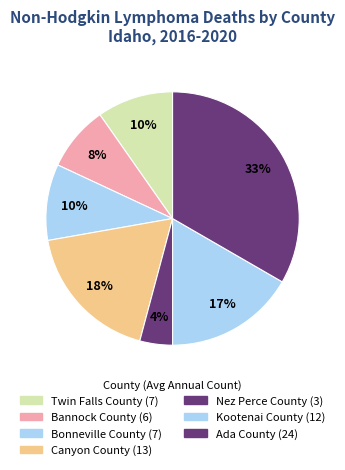

Is the sum of Canyon County and Twin Falls County greater than half?

No